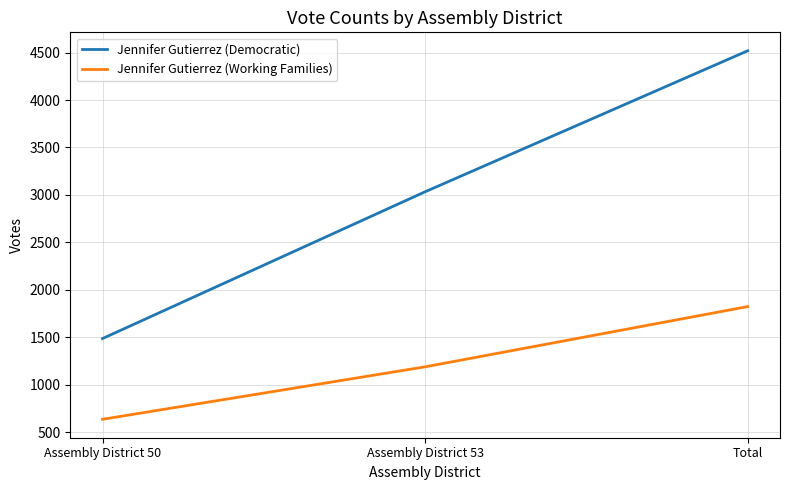

What is the difference between the highest and lowest values at Assembly District 50?

851